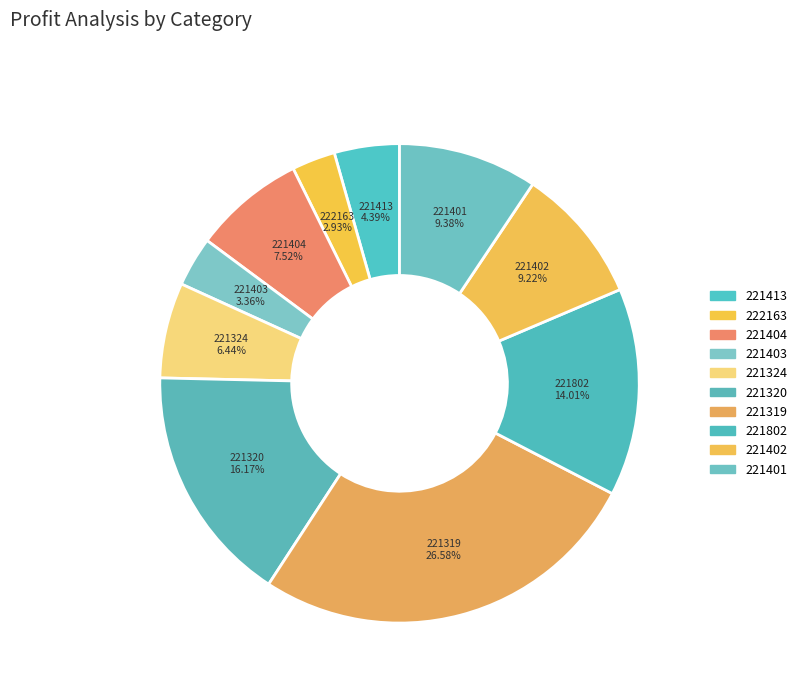

True or false: 221402 accounts for 18% of the total.

False